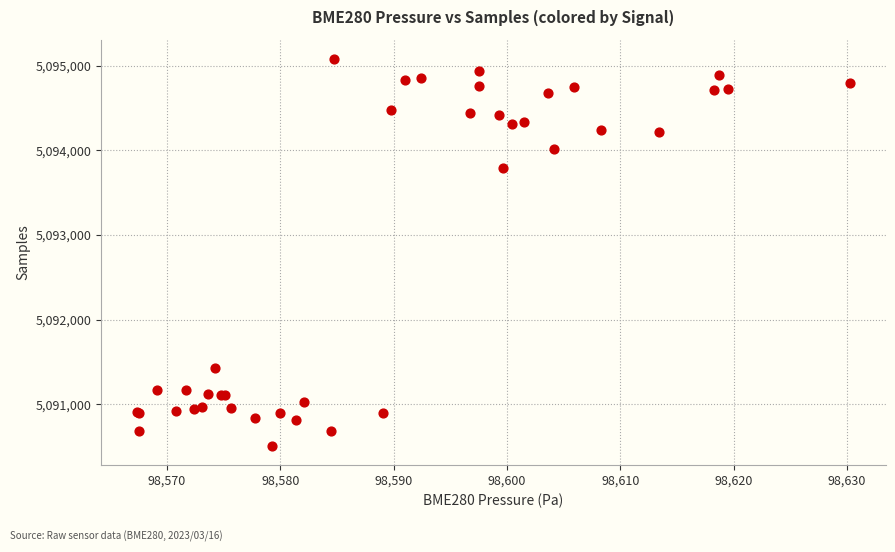

What Y value in the scatter plot is closest to 5092794?

5093798